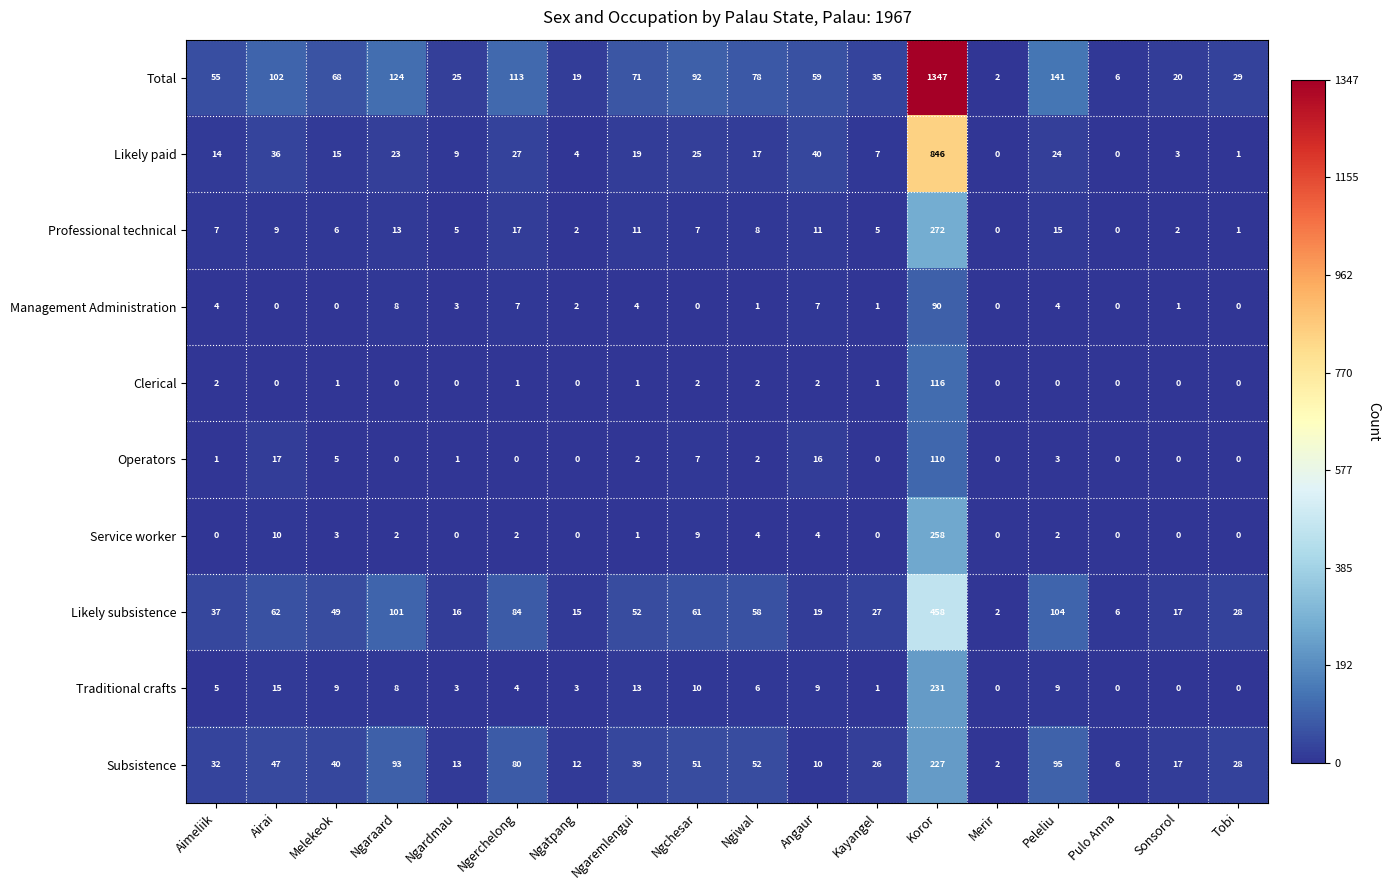

Between Melekeok and Kayangel, which series saw the biggest shift?

Total